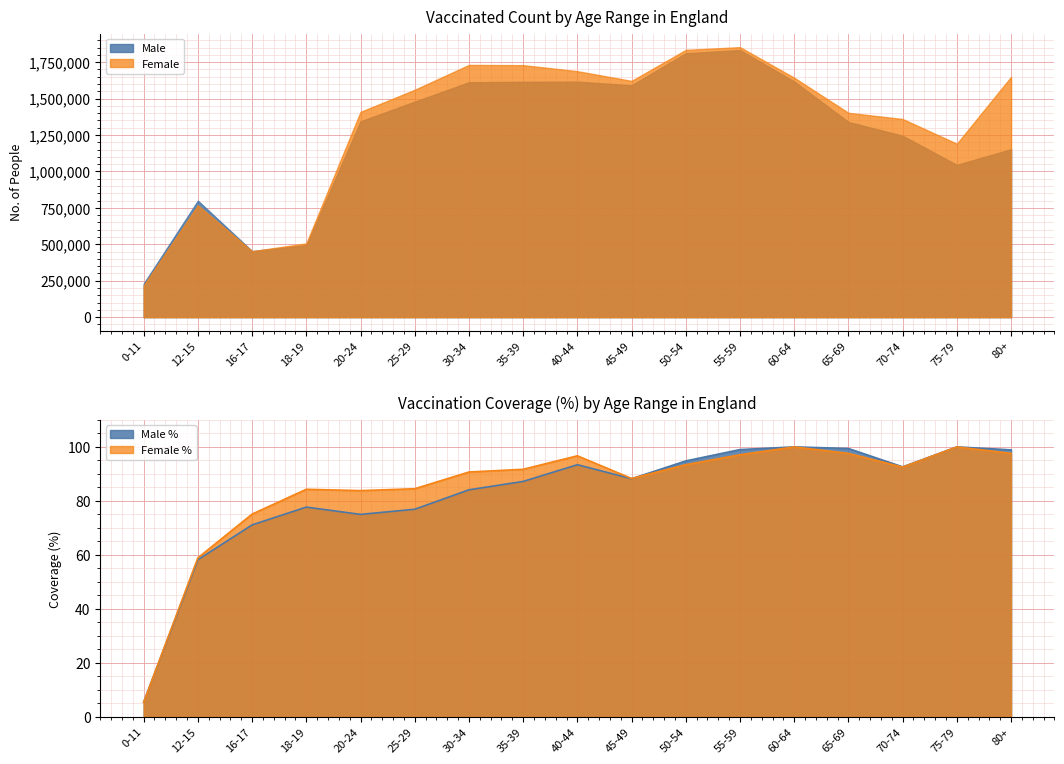

Reading left to right, list all the values displayed in this chart.

Male: 0-11=229699.0	12-15=799513.0	16-17=453546.0	18-19=494344.0	20-24=1344195.0	25-29=1478924.0	30-34=1612332.0	35-39=1615180.0	40-44=1616480.0	45-49=1591302.0	50-54=1811109.0	55-59=1833314.0	60-64=1617687.0	65-69=1339790.0	70-74=1245049.0	75-79=1045177.0	80+=1152884.0
Female: 0-11=216750.0	12-15=768043.0	16-17=452804.0	18-19=506277.0	20-24=1408897.0	25-29=1560604.0	30-34=1731093.0	35-39=1729402.0	40-44=1688040.0	45-49=1621559.0	50-54=1834348.0	55-59=1852977.0	60-64=1643232.0	65-69=1402446.0	70-74=1359900.0	75-79=1190275.0	80+=1649238.0
Male %: 0-11=5.5	12-15=58.2	16-17=71.1	18-19=77.7	20-24=75.0	25-29=76.9	30-34=84.1	35-39=87.2	40-44=93.4	45-49=88.2	50-54=94.8	55-59=99.0	60-64=100.0	65-69=99.4	70-74=92.6	75-79=100.0	80+=98.9
Female %: 0-11=5.4	12-15=58.9	16-17=75.1	18-19=84.3	20-24=83.8	25-29=84.5	30-34=90.7	35-39=91.7	40-44=96.7	45-49=88.3	50-54=93.4	55-59=97.1	60-64=100.0	65-69=97.6	70-74=92.5	75-79=100.0	80+=97.6